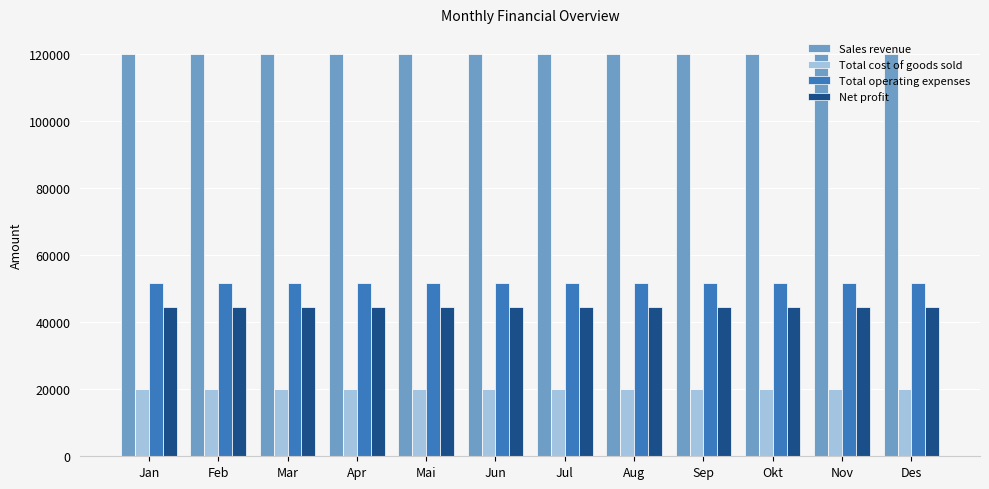

What position from the right is Des?

1